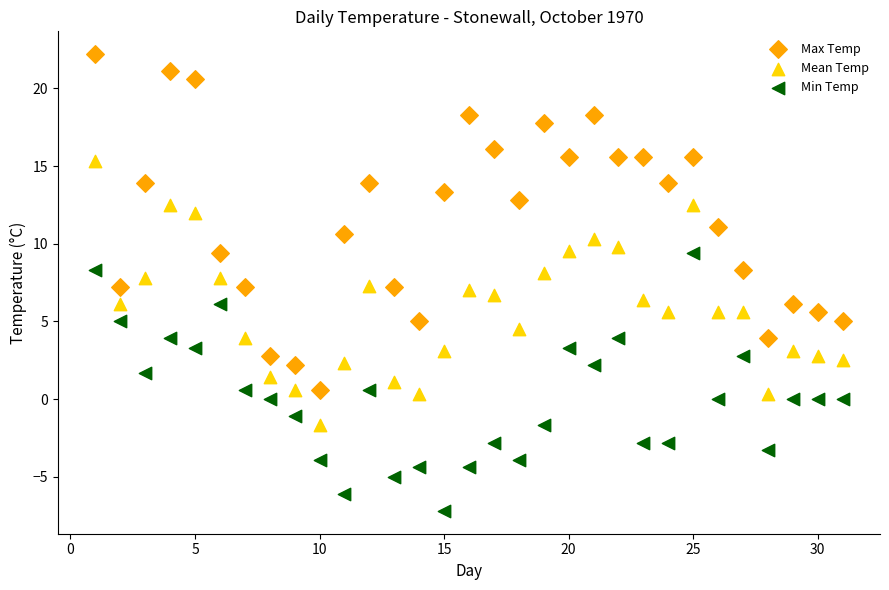

What is the X range (max minus min) for the scatter plot?

30.0